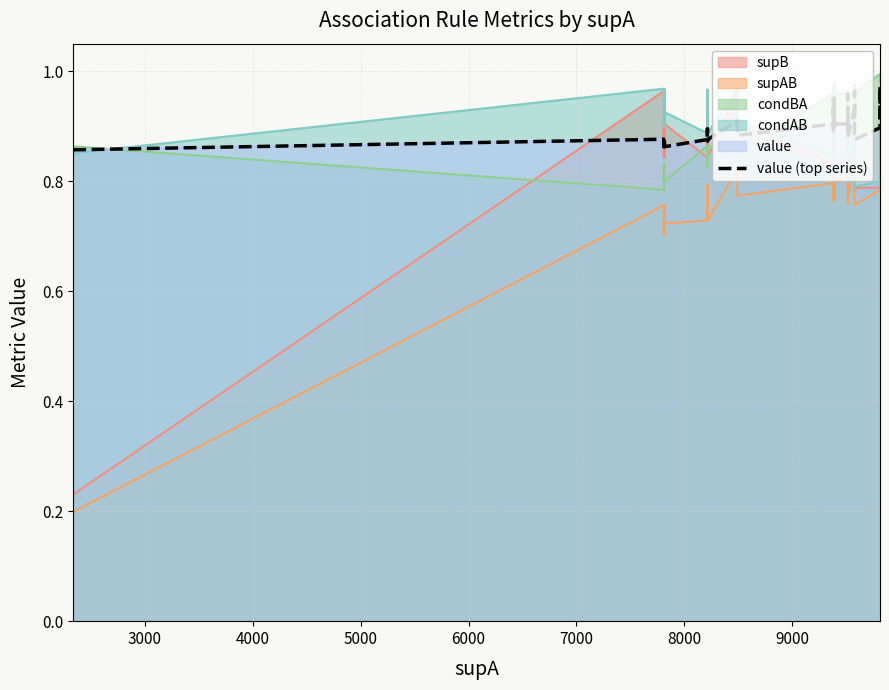

What is the value of the 17th point from the left?

0.9